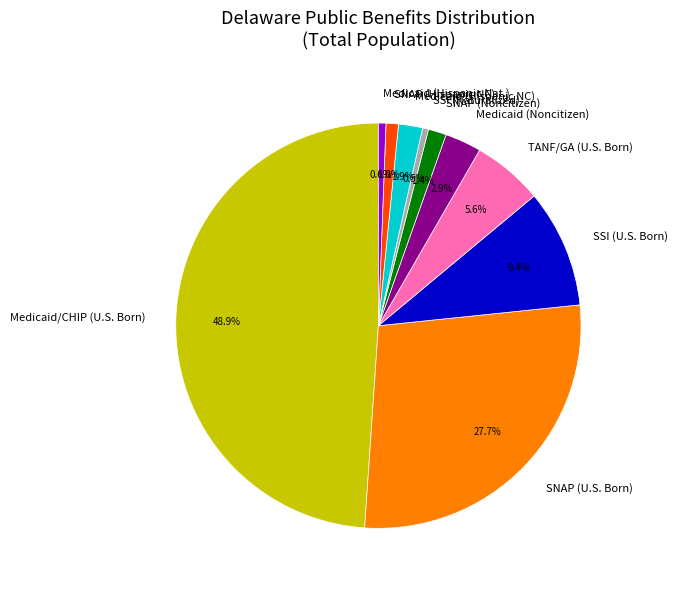

What percentage is NOT represented by SNAP (Noncitizen)?

98.6%